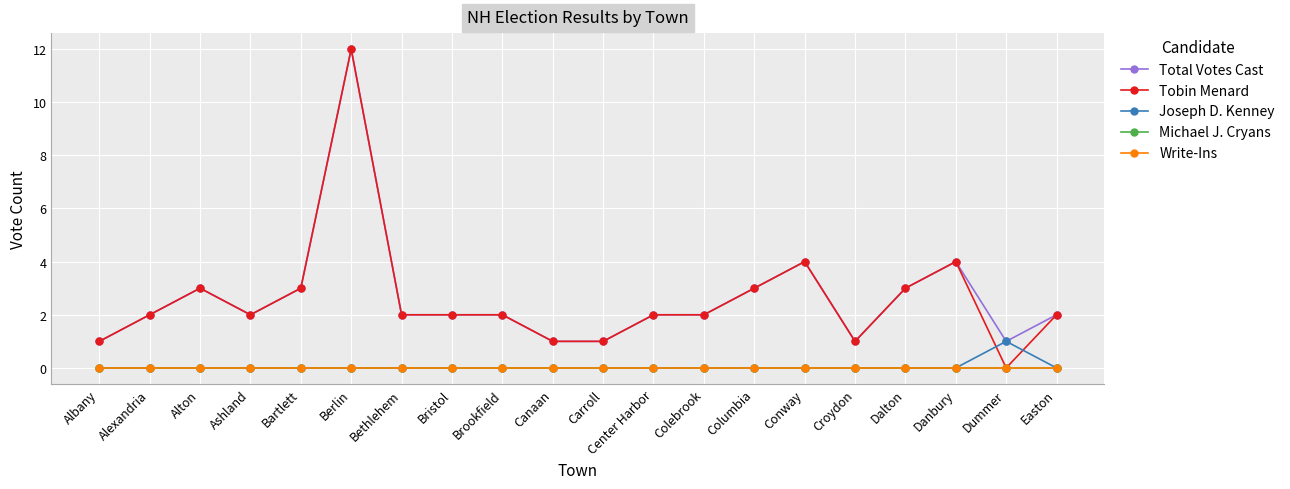

At which category is the sum across all series the highest?

Berlin